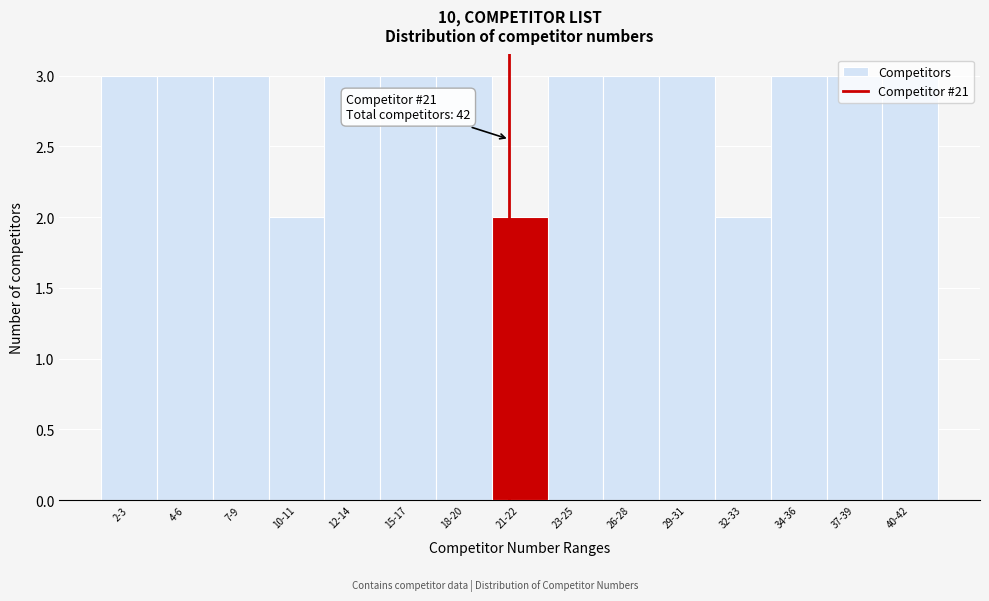

Is it true that the value at 32-33 is 2?

True